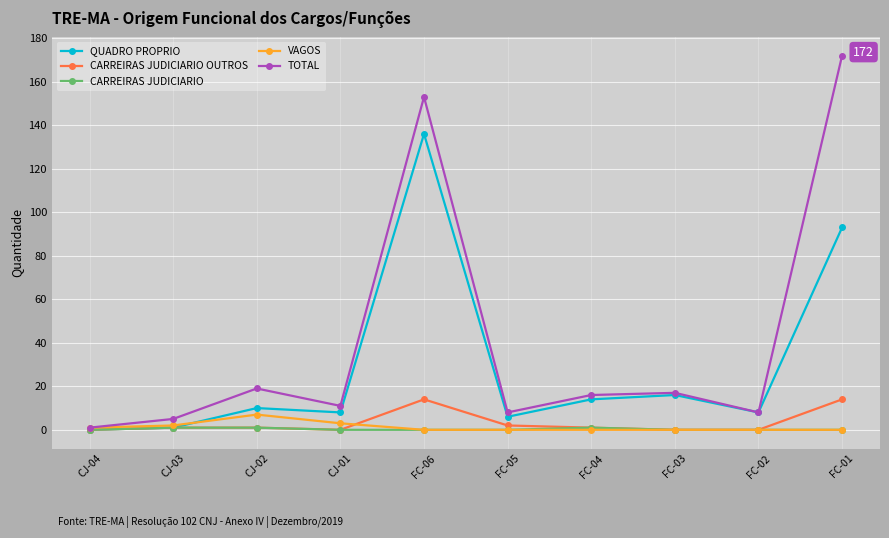

How many values in the QUADRO PROPRIO series are below 10?

5